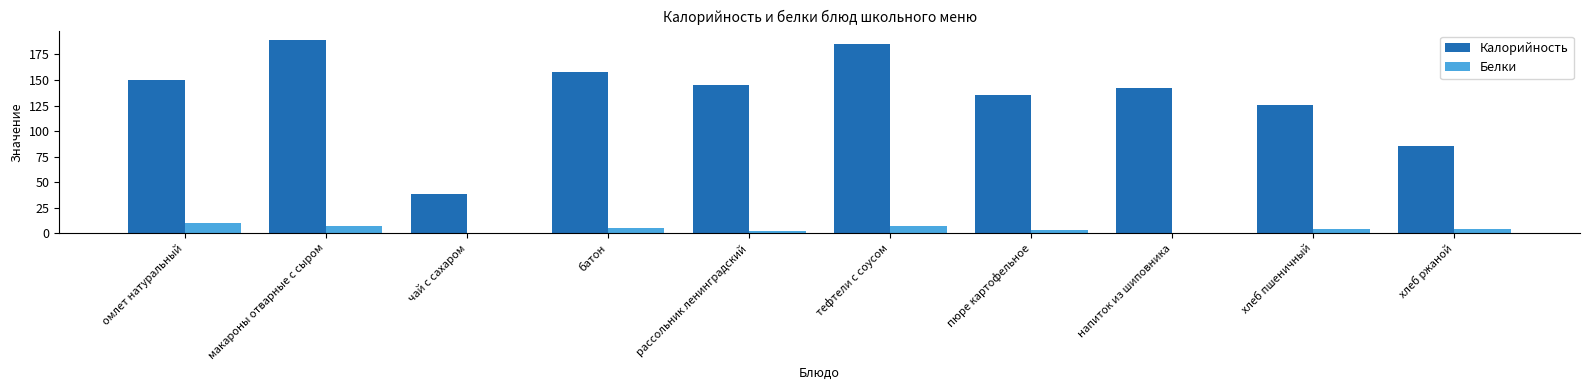

Between чай с сахаром and напиток из шиповника, which series saw the biggest shift?

Калорийность